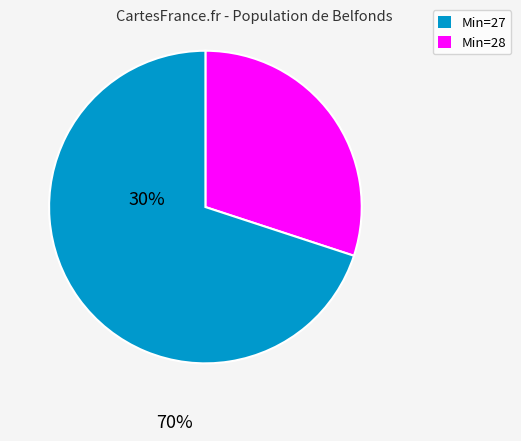

Is there any slice that represents more than half of the pie?

Yes